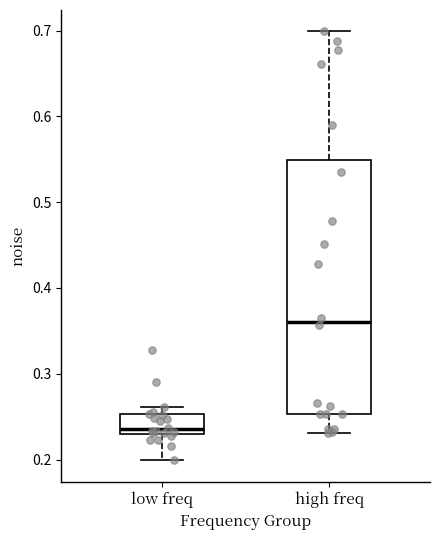

Reading left to right, transcribe this box plot: for each box, give where its median line is, the range the box spans, and where its two whiskers end, as read against the y-axis. The values are not printed on the chart, so give them approximately, as read against the axis.

low freq: median 0.24, box 0.23 to 0.25, whiskers 0.20 to 0.26
high freq: median 0.36, box 0.25 to 0.55, whiskers 0.23 to 0.70